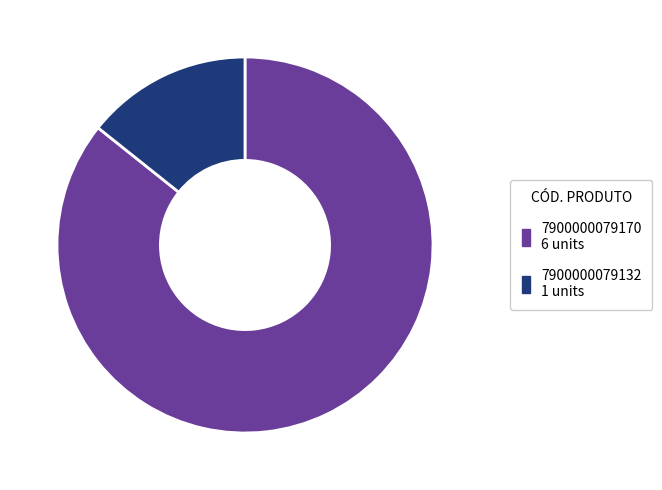

Between 7900000079132 and 7900000079170, which is larger?

7900000079170